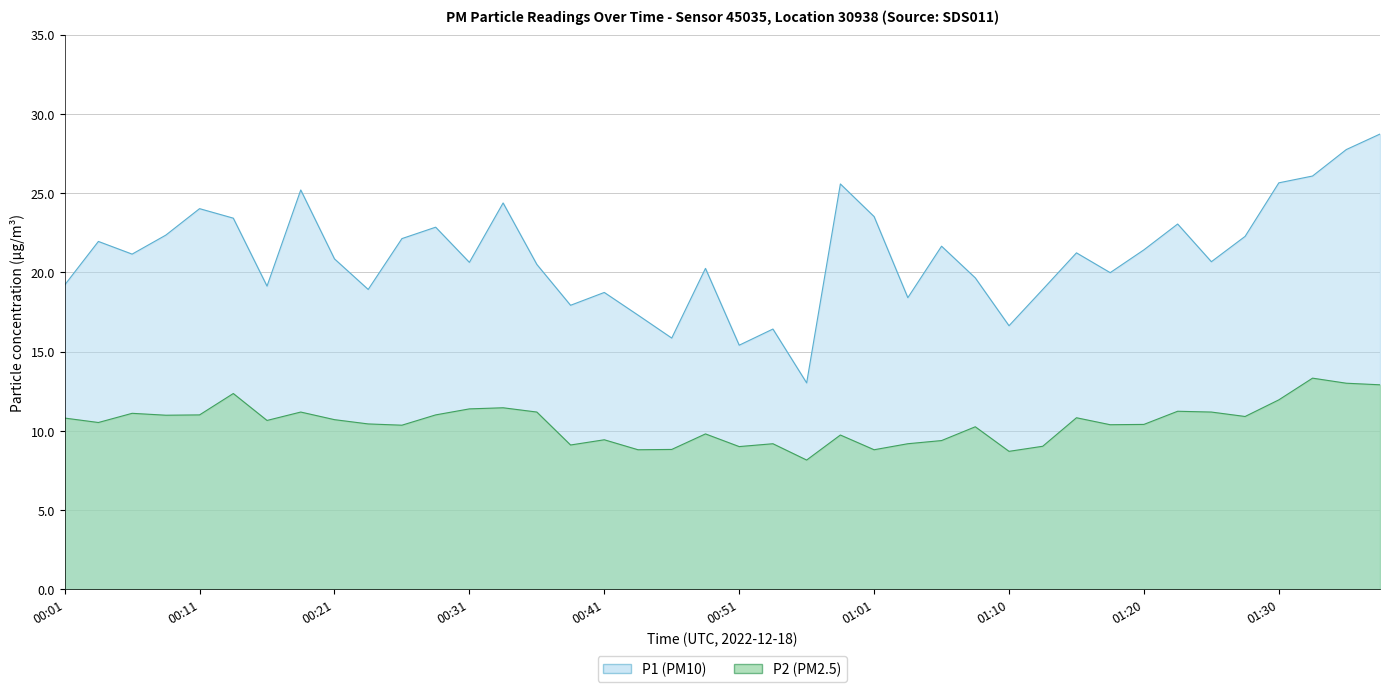

What is the maximum value shown in the chart?

28.7